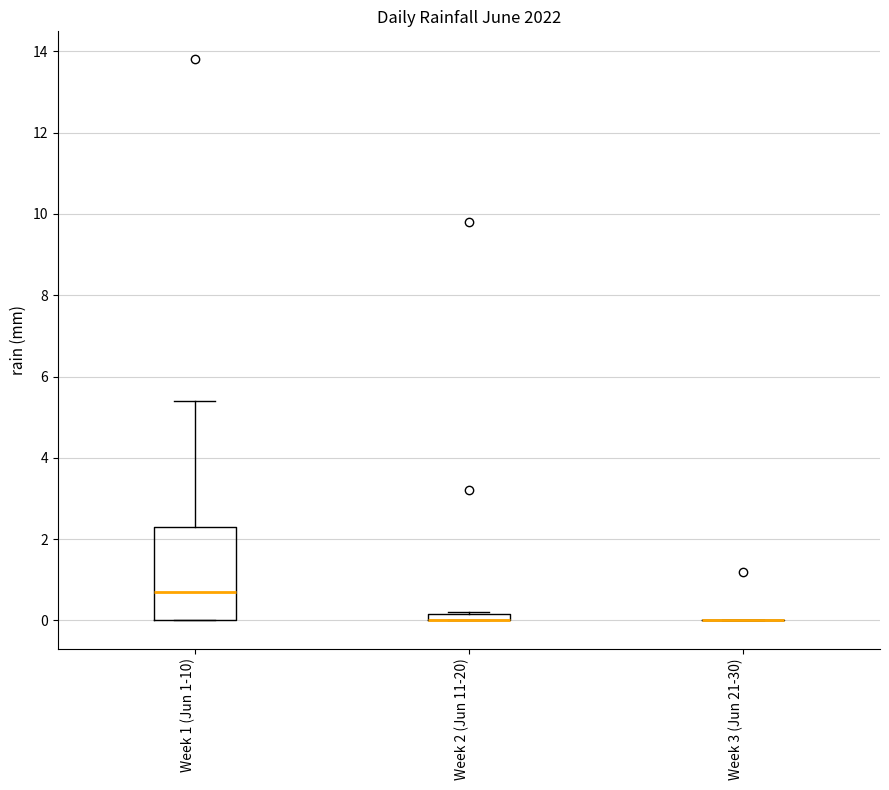

Which box is the tallest, from its lower edge to its upper edge?

Week 1 (Jun 1-10)